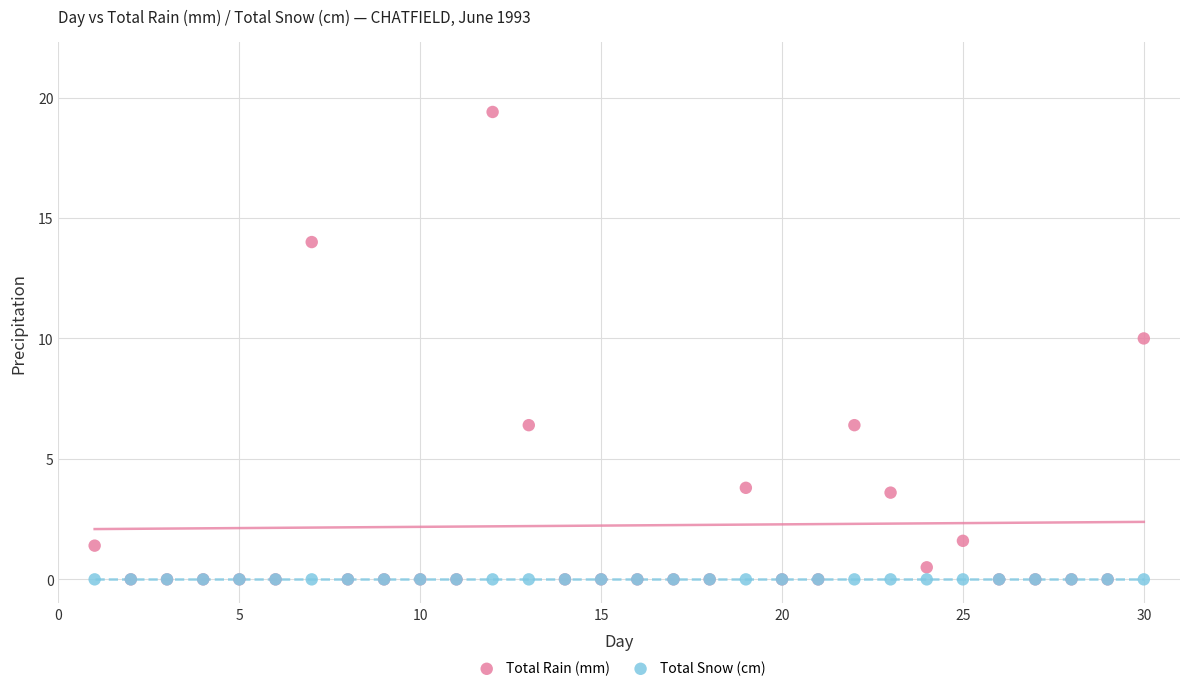

Across all series, what Y value is closest to 9?

10.0